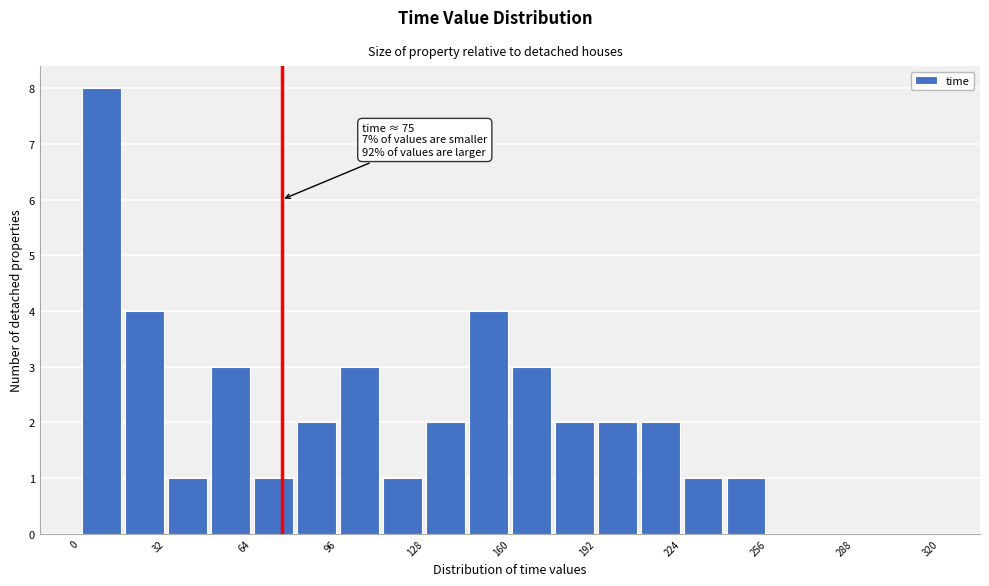

Read against the x-axis, roughly where is the centre of the tallest bar?

10